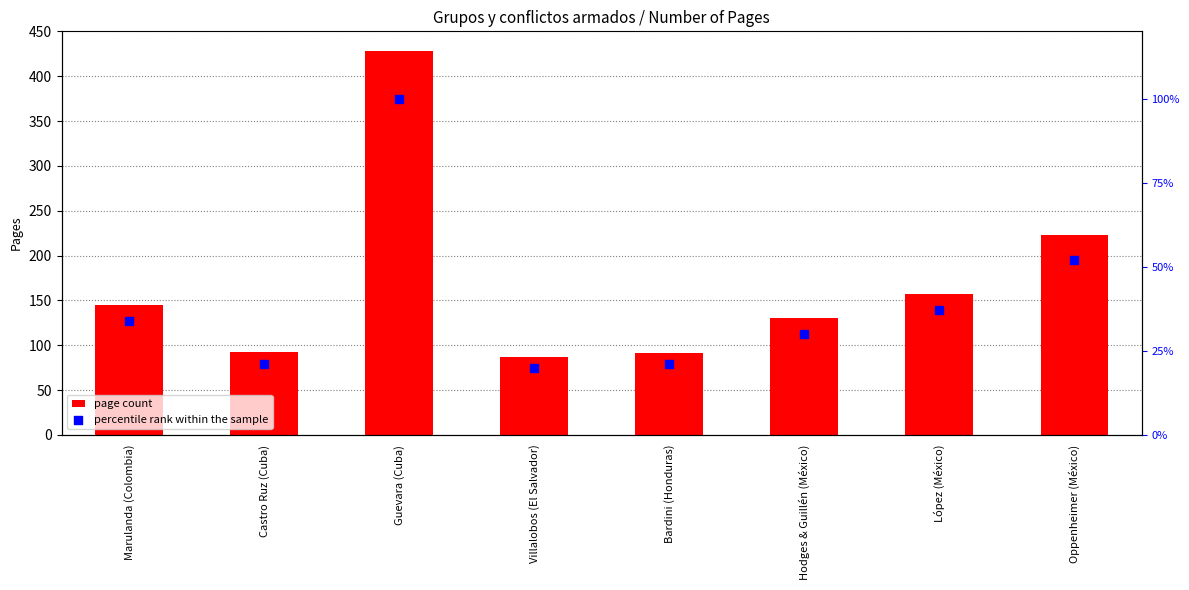

At how many categories does at least one series exceed 77?

8